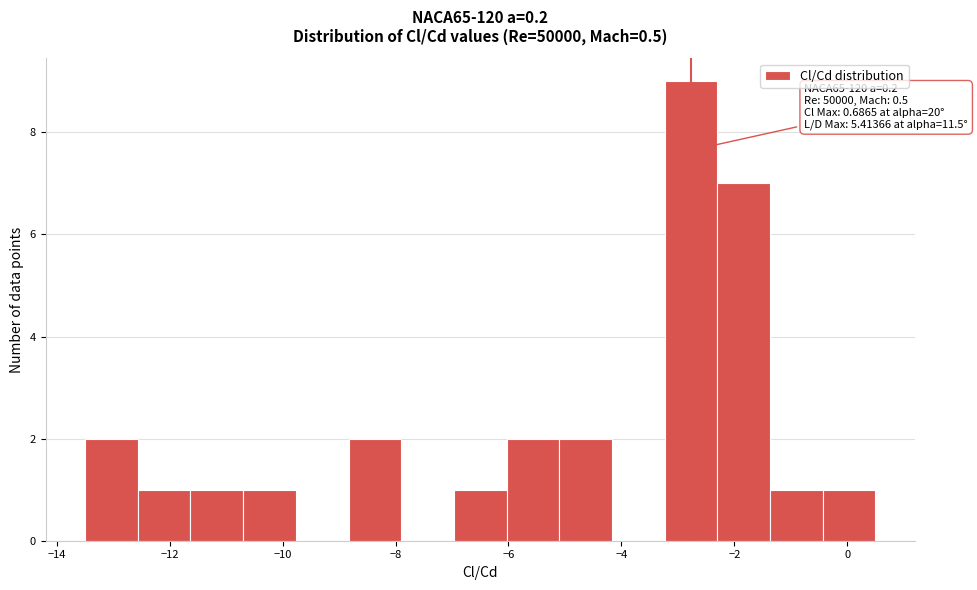

Over which range of the x-axis is the bar tallest?

-3.2 to -2.2